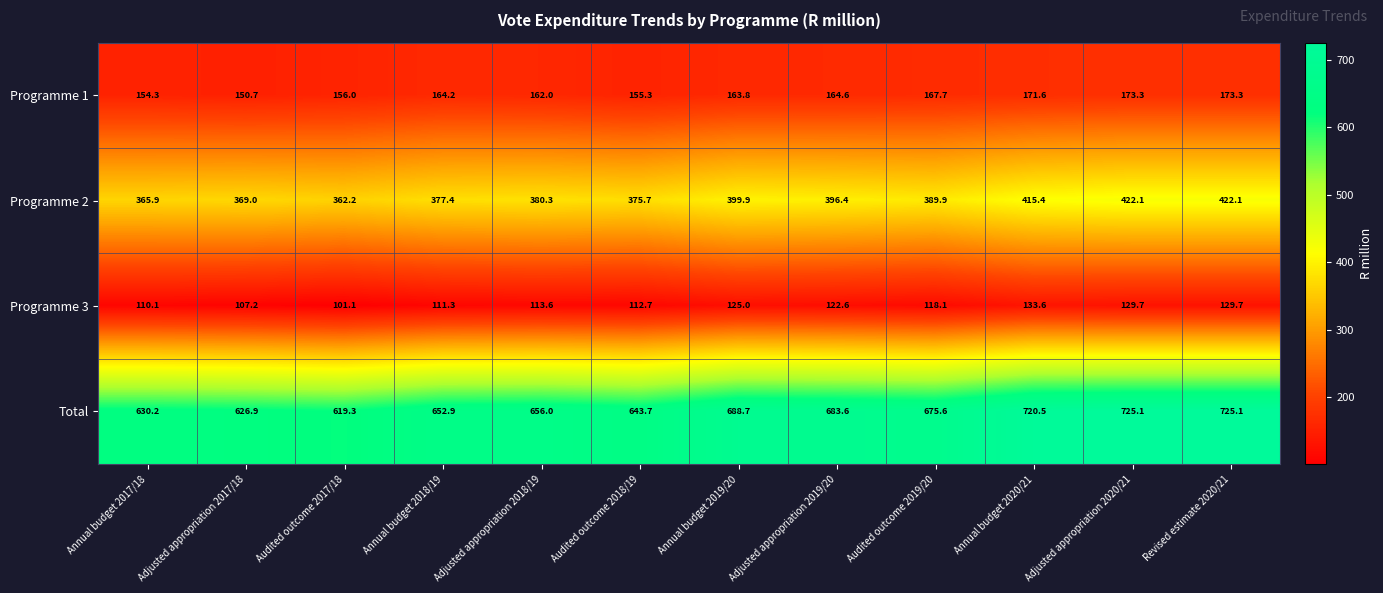

List the series in order of their peak value, highest first.

Total, Programme 2, Programme 1, Programme 3